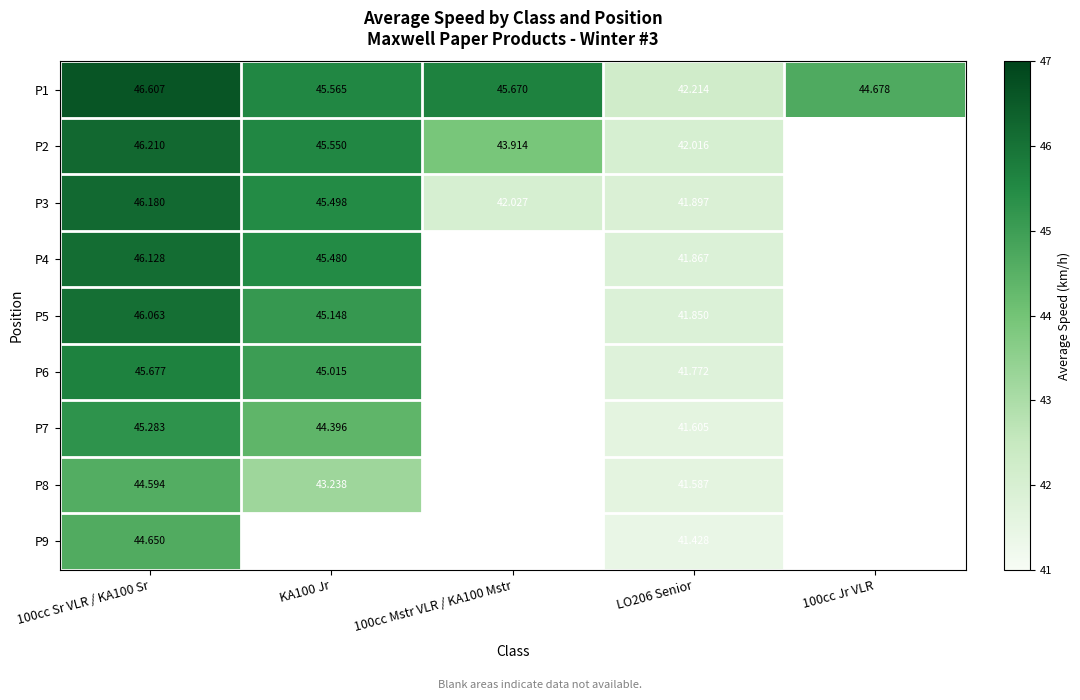

Is it true that P4 equals 17.6 at LO206 Senior?

False